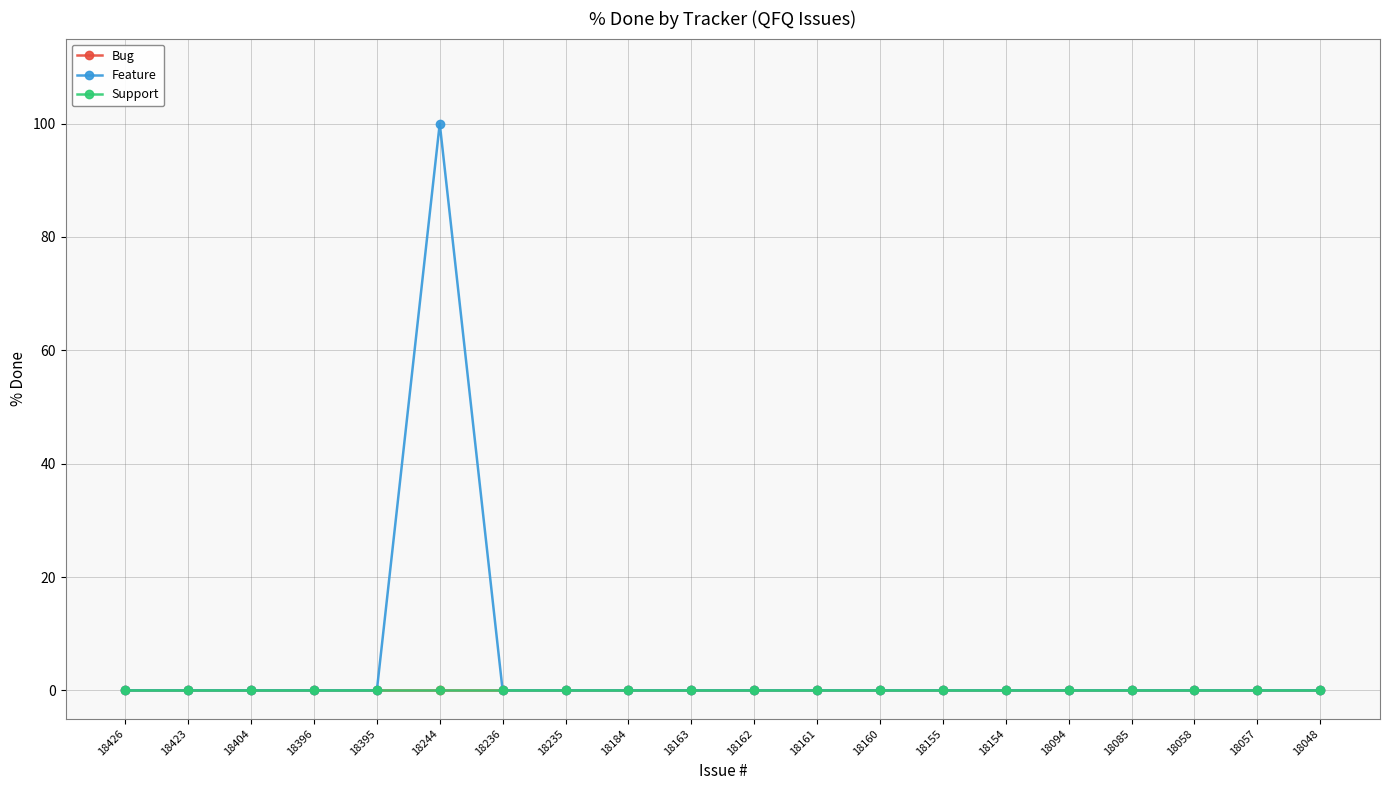

True or false: Feature has a value of -49 at 18396.

False